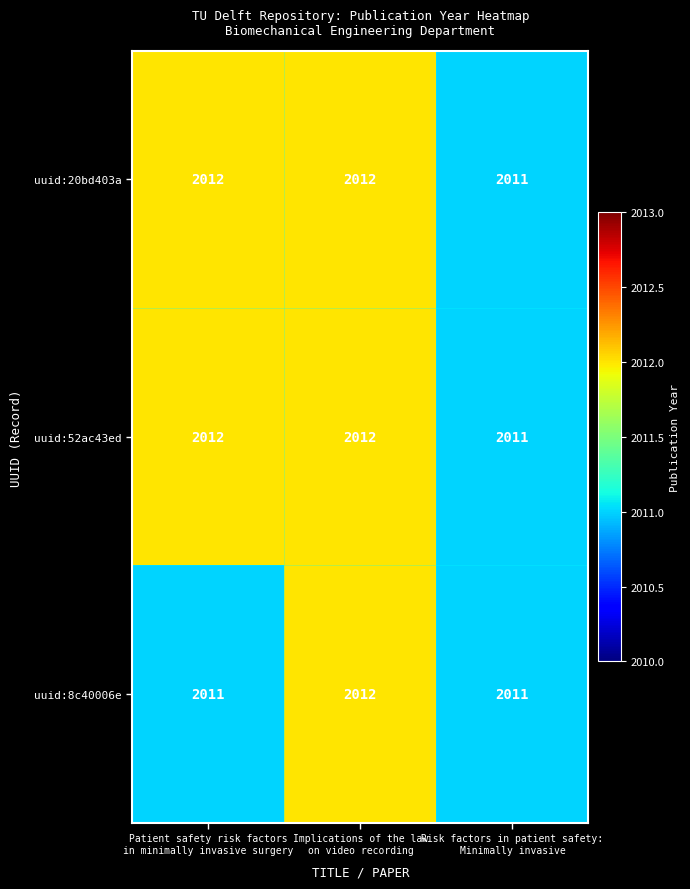

How many uuid:52ac43ed values are between 2011 and 2012?

3